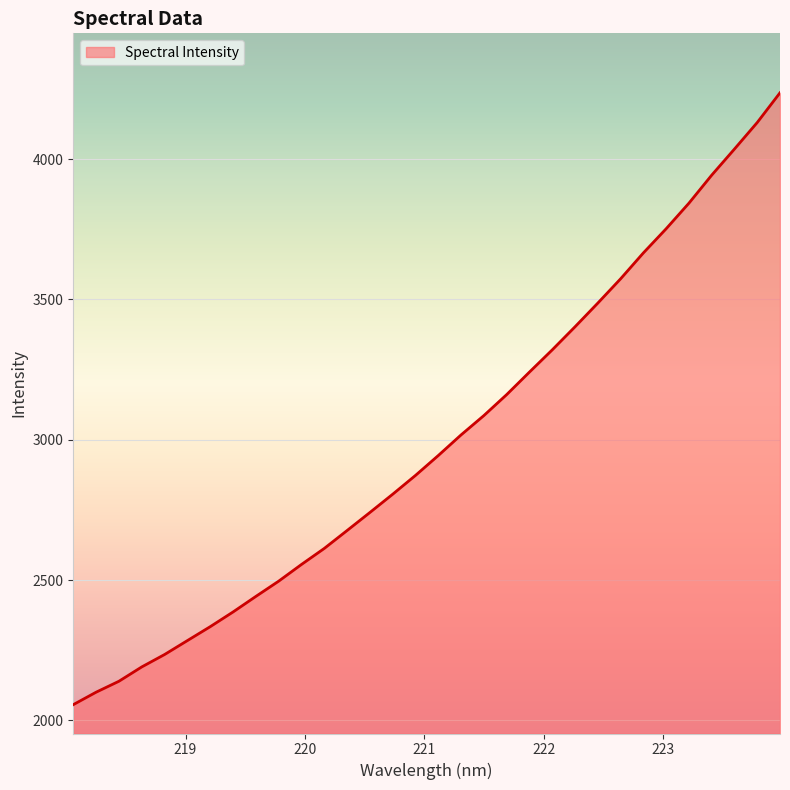

What is the minimum value shown in the chart?

2056.1